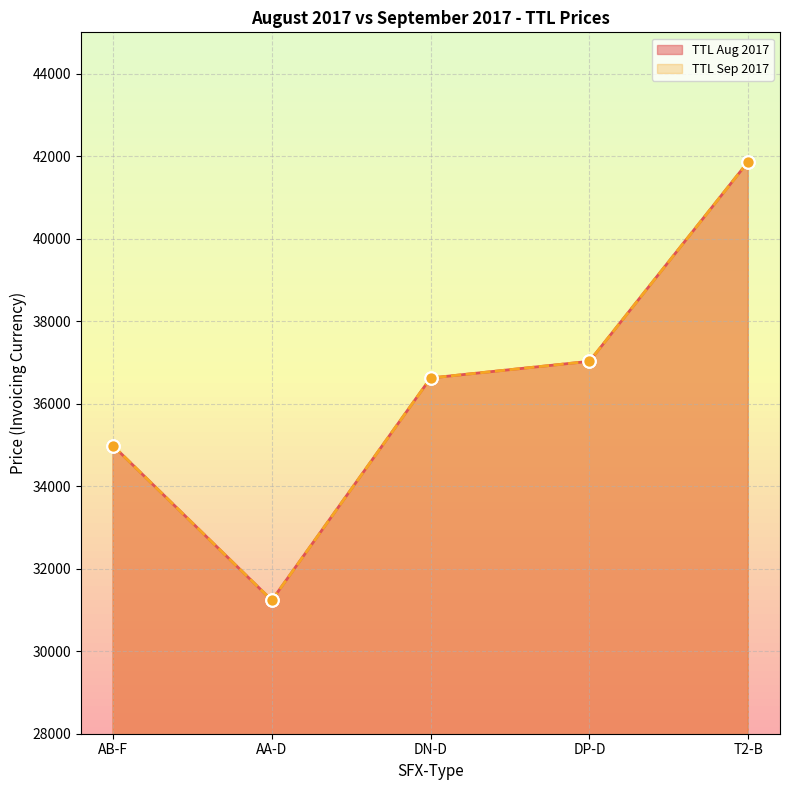

What are all the series names shown in the legend?

TTL Aug 2017, TTL Sep 2017